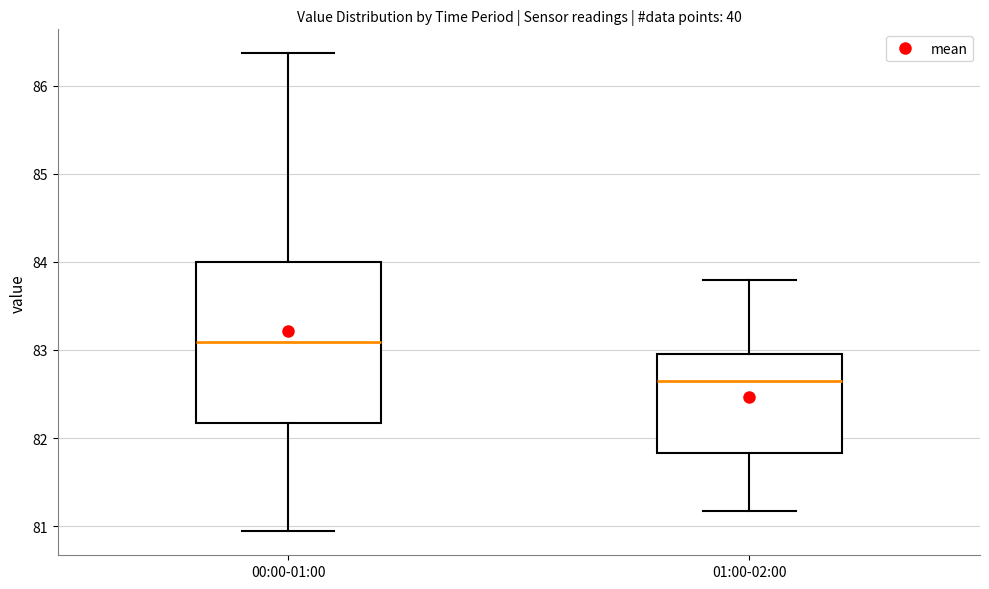

Where is the lower edge of the box for 00:00-01:00 on the y-axis? The values are not printed on the chart, so give them approximately, as read against the axis.

82.2